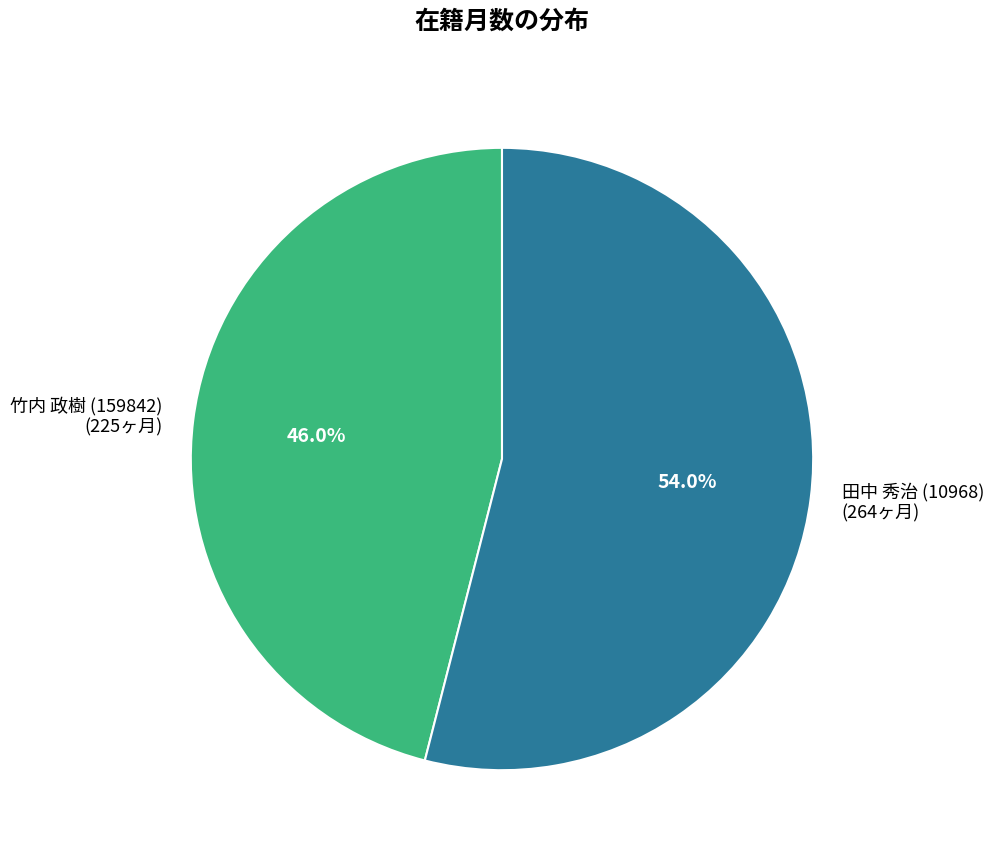

To the nearest percent, what portion does 田中 秀治 (10968) represent?

54%